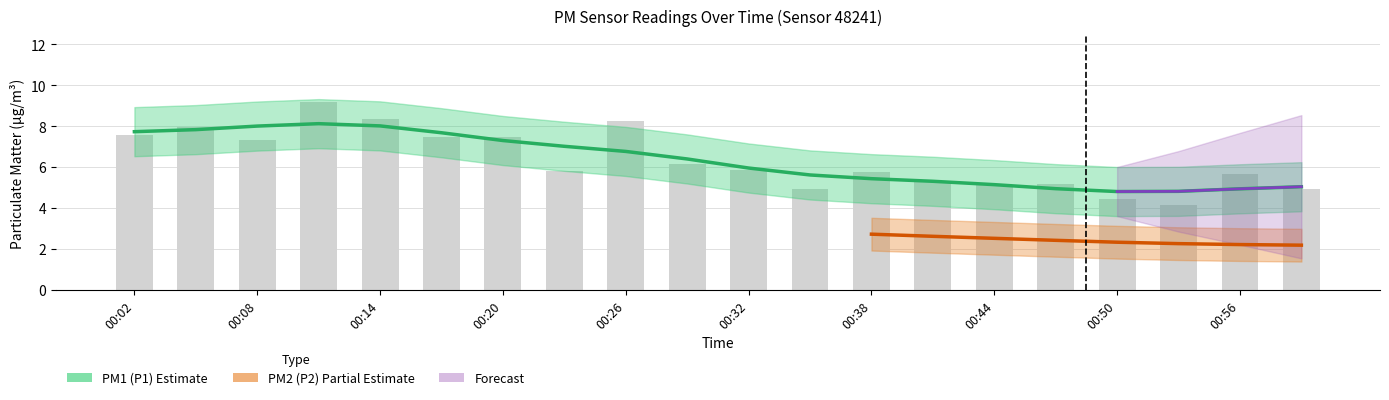

Reading right to left, what are all the values shown in this chart?

4.9	5.7	4.1	4.4	5.2	5.1	5.3	5.8	4.9	5.8	6.1	8.2	5.8	7.5	7.5	8.3	9.2	7.3	7.9	7.6